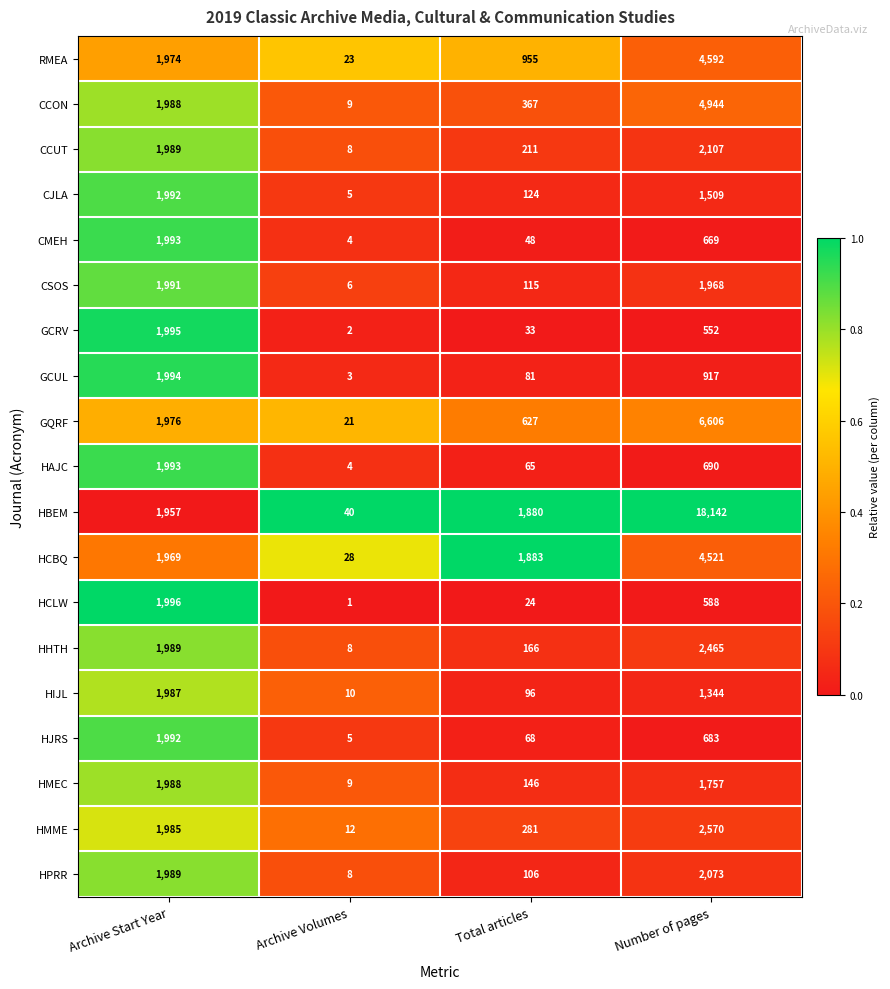

Count the number of categories in the chart.

4